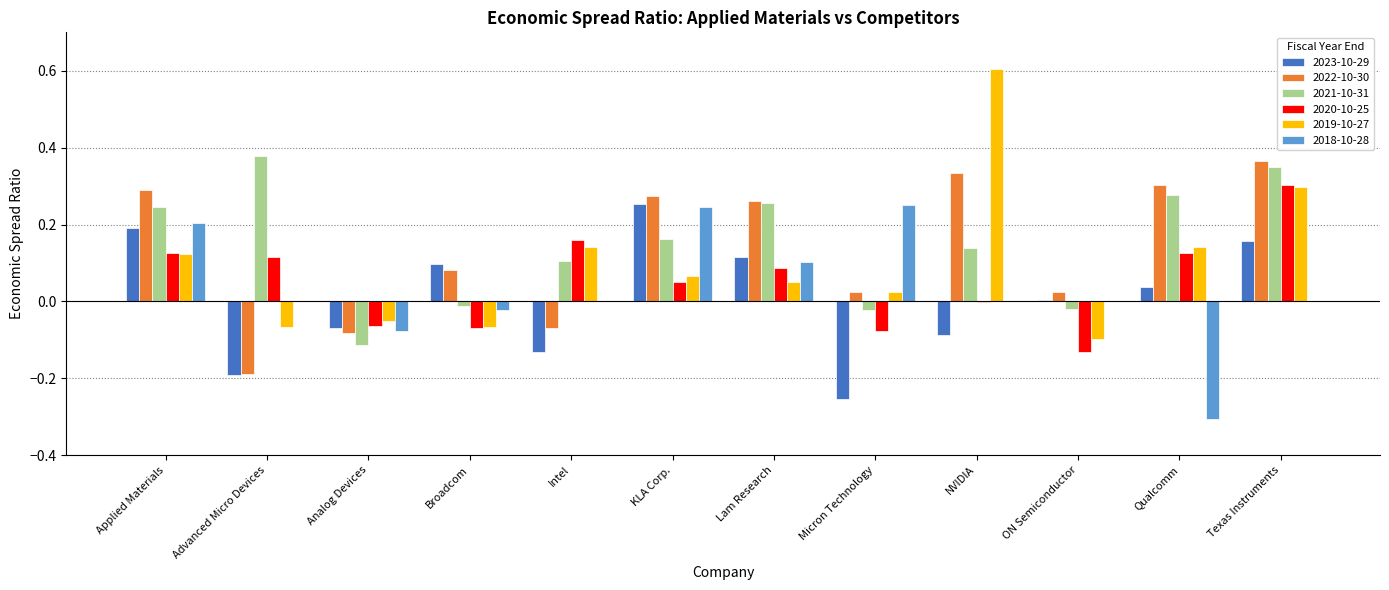

Is it true that 2020-10-25 equals 0.1 at Lam Research?

True